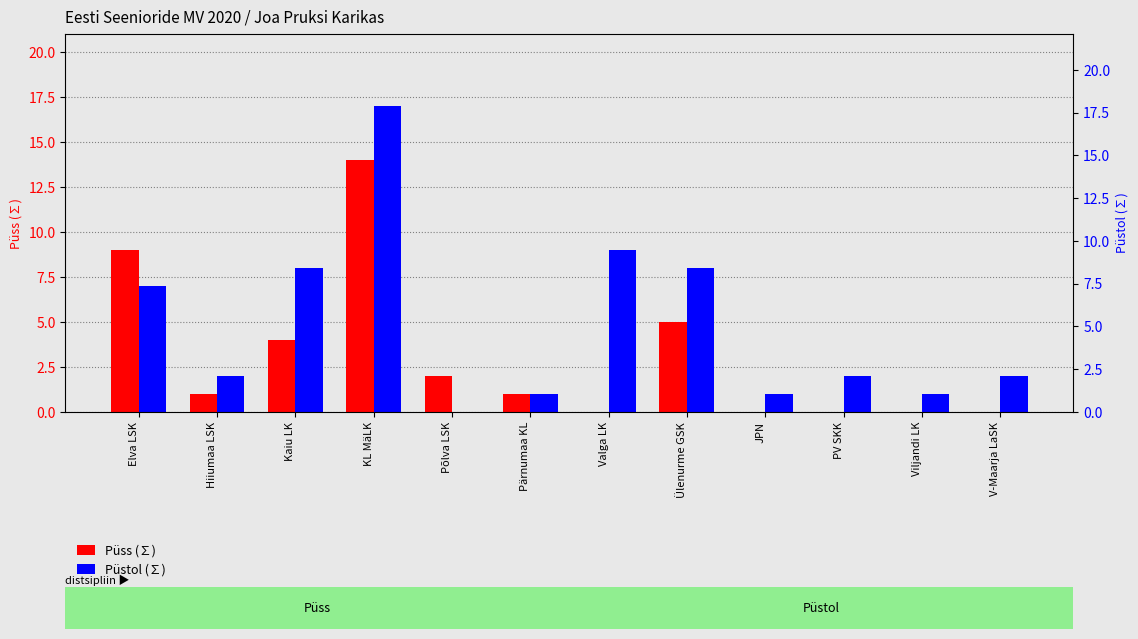

Is the value of Püstol (∑) at Pärnumaa KL greater than the value of Püss (∑) at Valga LK?

Yes